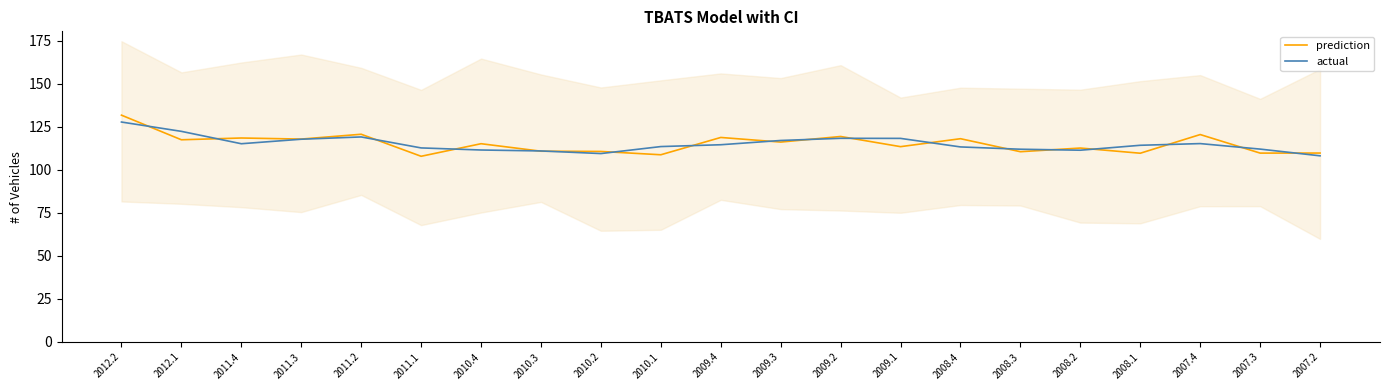

True or false: actual has more than 1 interior local peaks.

True